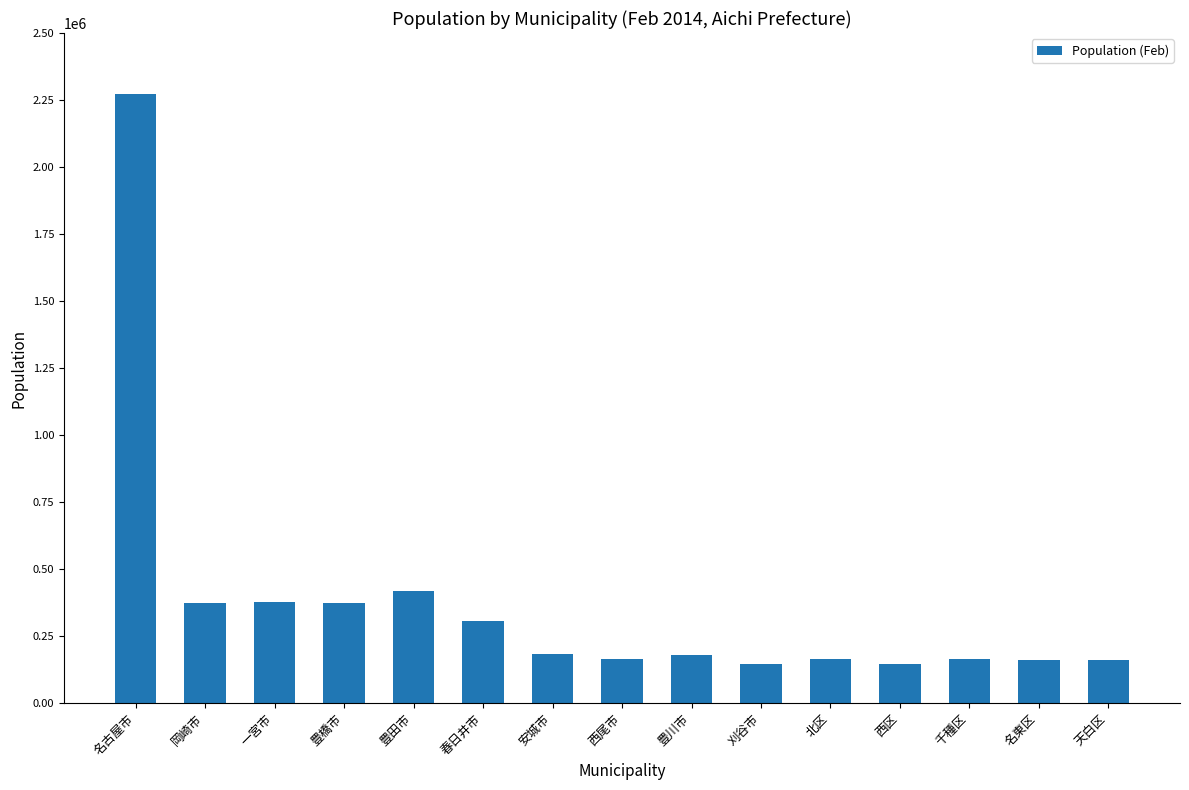

What is the change in value from 豊橋市 to 豊川市?

-192416